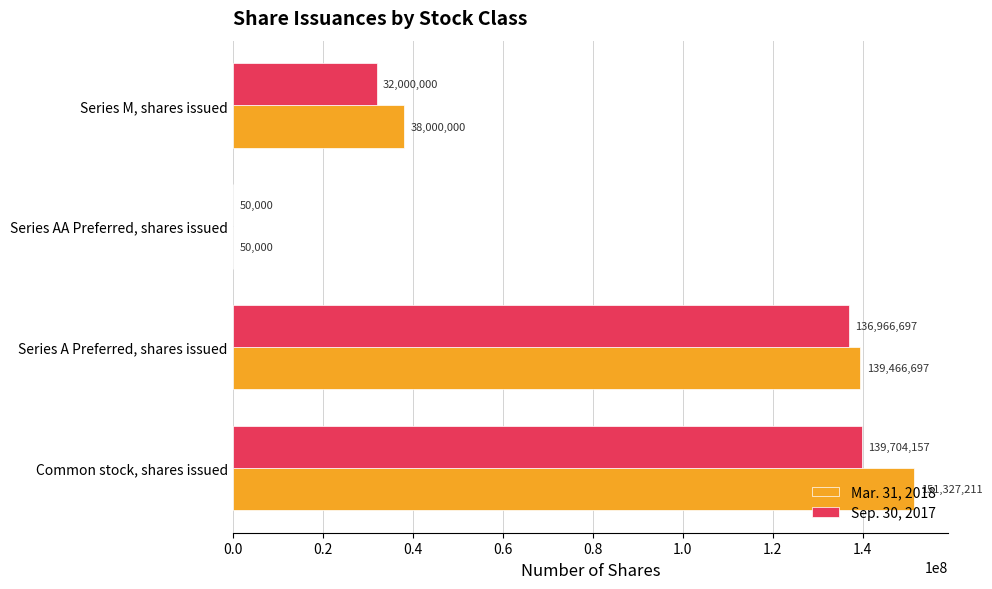

What is the total value across all series at Common stock, shares issued?

291031368